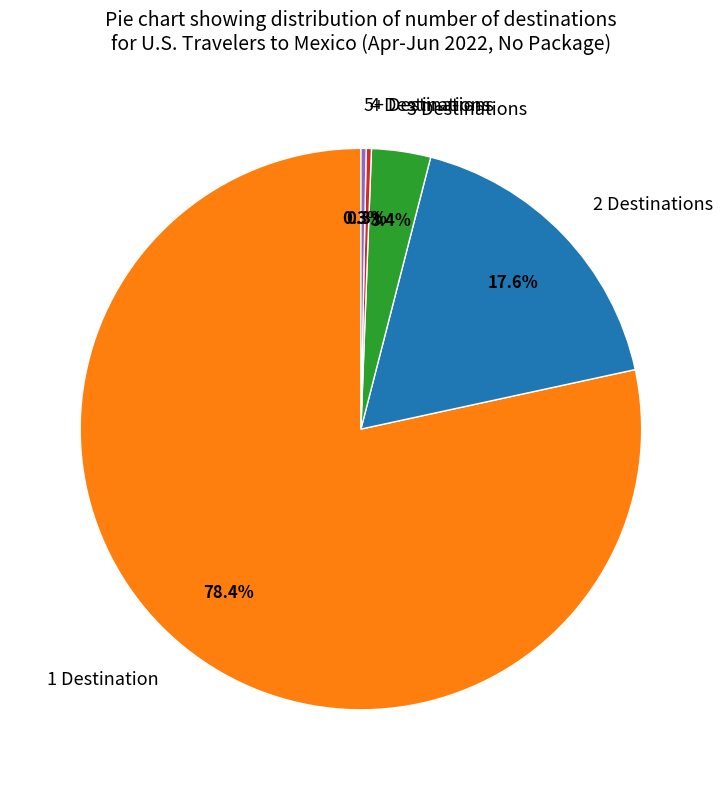

What percentage is the 3 Destinations slice, to the nearest percent?

3%